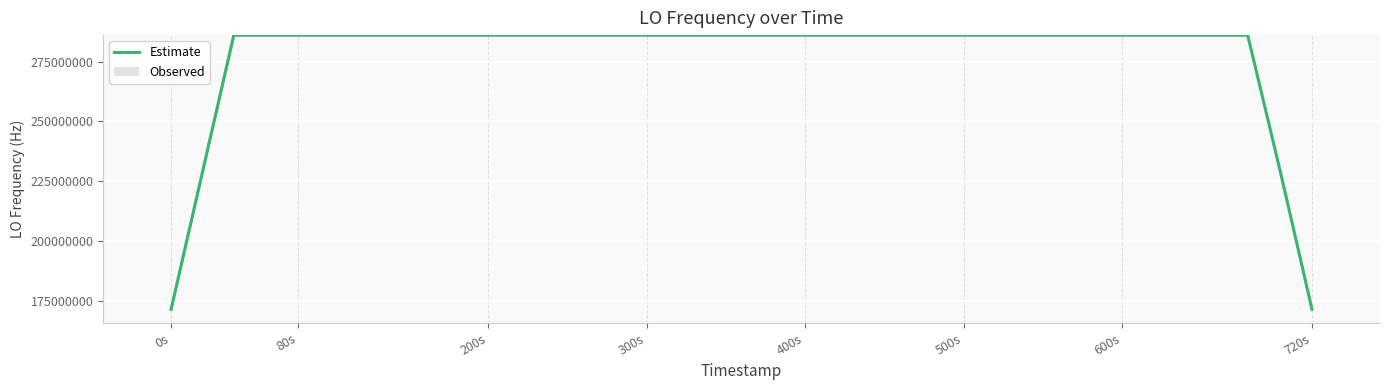

What is the highest value of the Estimate series?

286046998.4